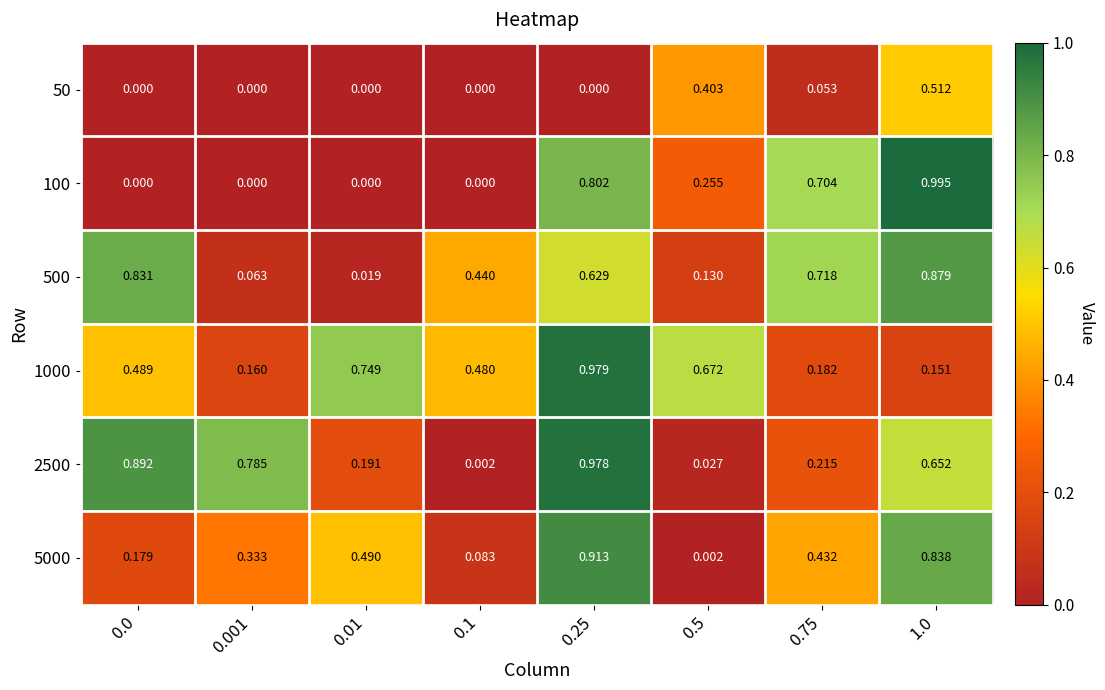

Is the value of 1000 at 0.01 greater than the value of 5000 at 1.0?

No